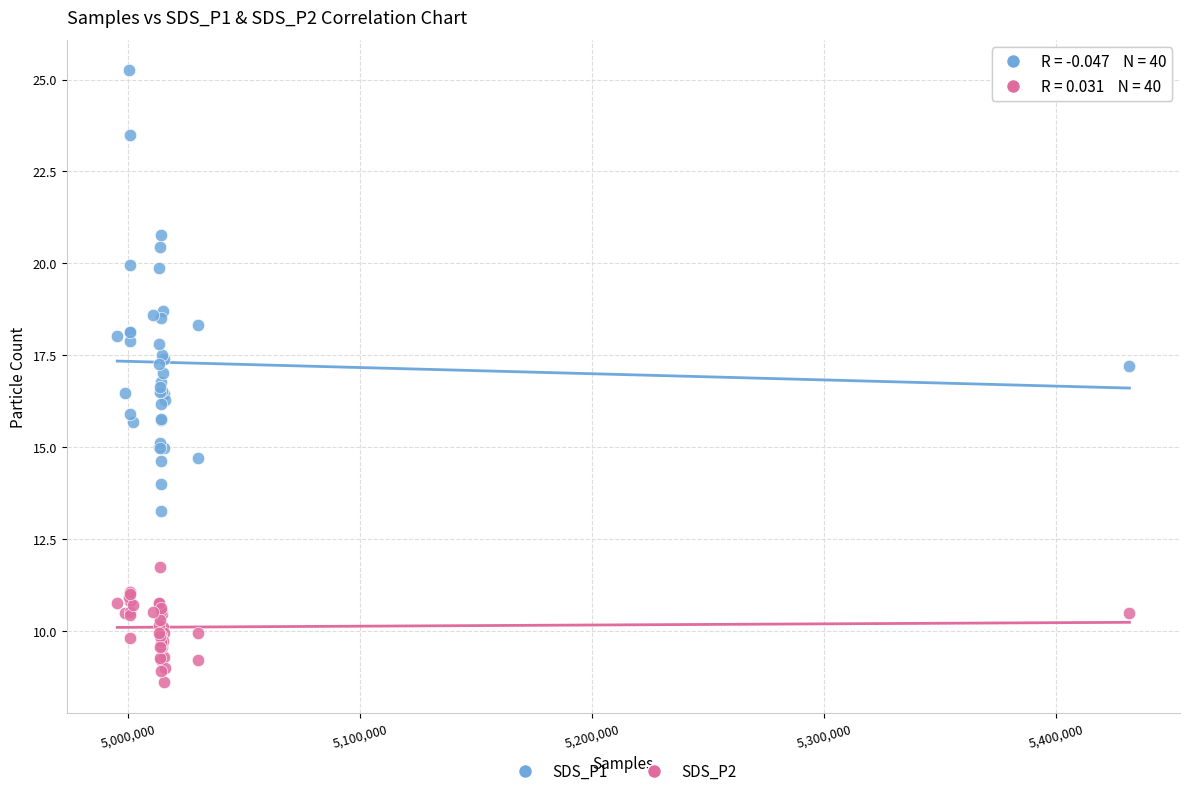

Which series reaches the minimum Y coordinate?

SDS_P2